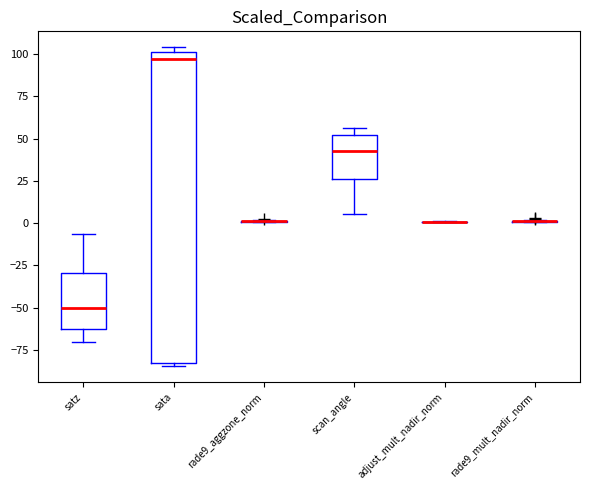

Reading left to right, transcribe this box plot: for each box, give where its median line is, the range the box spans, and where its two whiskers end, as read against the y-axis. The values are not printed on the chart, so give them approximately, as read against the axis.

satz: median -50, box -65 to -30, whiskers -70 to -5
sata: median 95, box -85 to 100, whiskers -85 (just below the box's lower edge) to 105
rade9_aggzone_norm: box collapsed to a line at 0, whiskers 0 to 0
scan_angle: median 45, box 25 to 50, whiskers 5 to 55
adjust_mult_nadir_norm: box collapsed to a line at 0, whiskers 0 to 0
rade9_mult_nadir_norm: box collapsed to a line at 0, whiskers 0 to 0